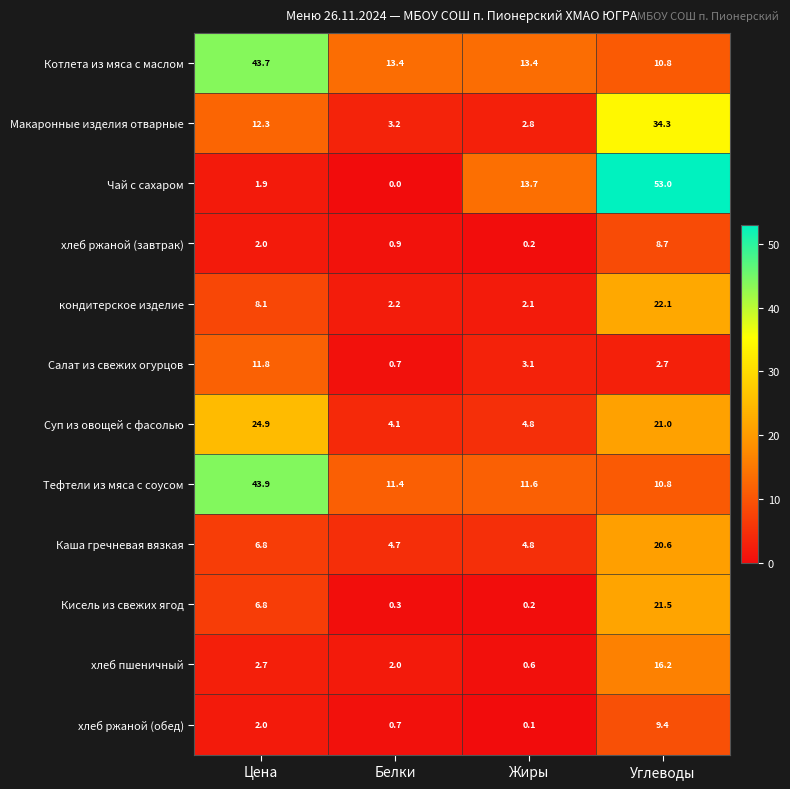

What is the sum of the Салат из свежих огурцов values at Цена and Белки?

12.5